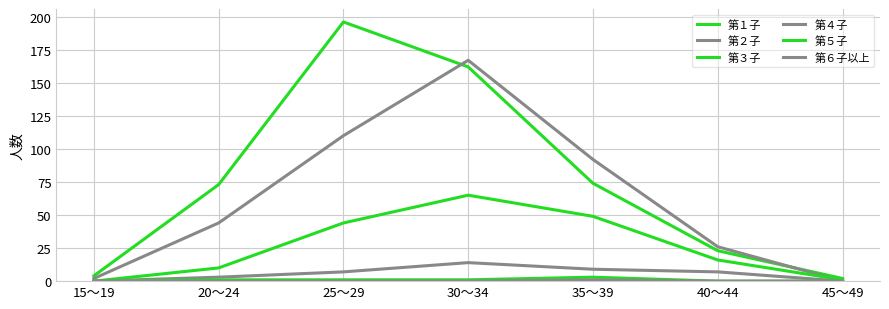

How many data points in 第１子 are less than 73?

3